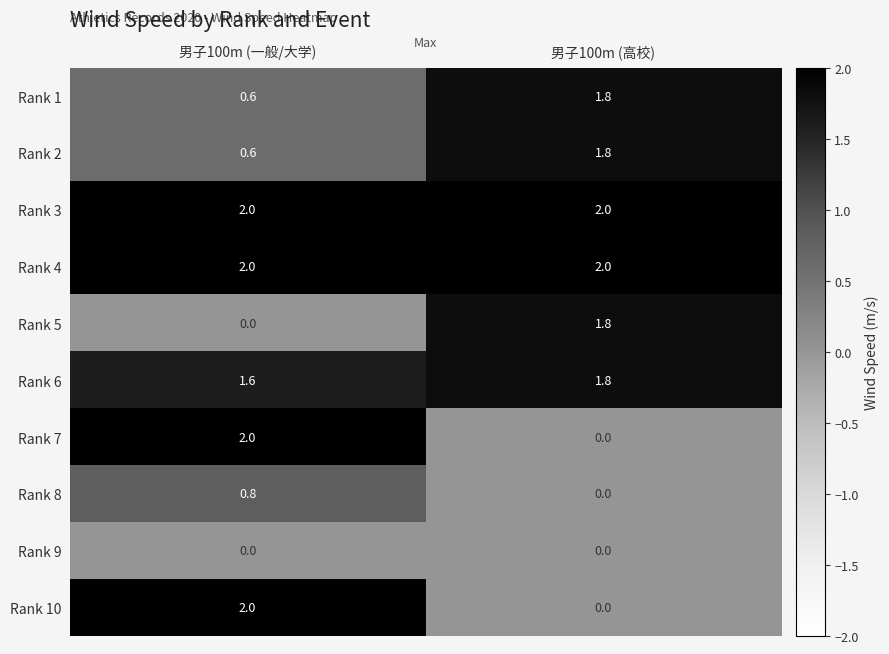

Is the value of Rank 10 at 男子100m (一般/大学) greater than the value of Rank 9 at 男子100m (一般/大学)?

Yes